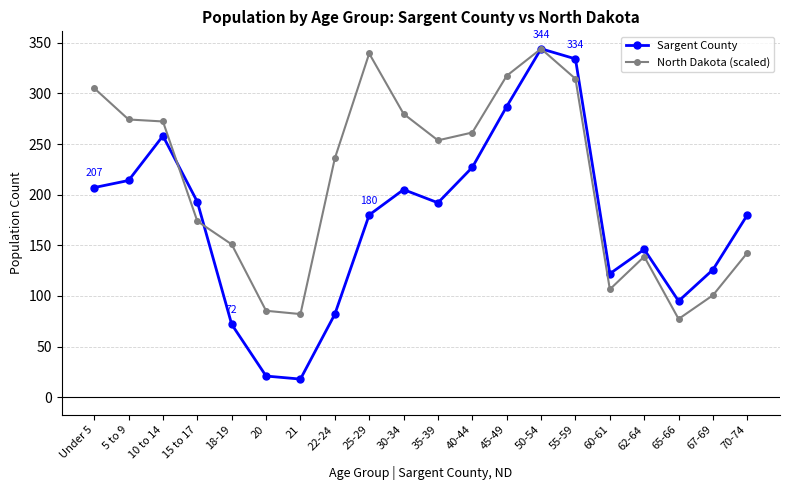

The Sargent County series shows 344.0 at 50-54. True or false?

True